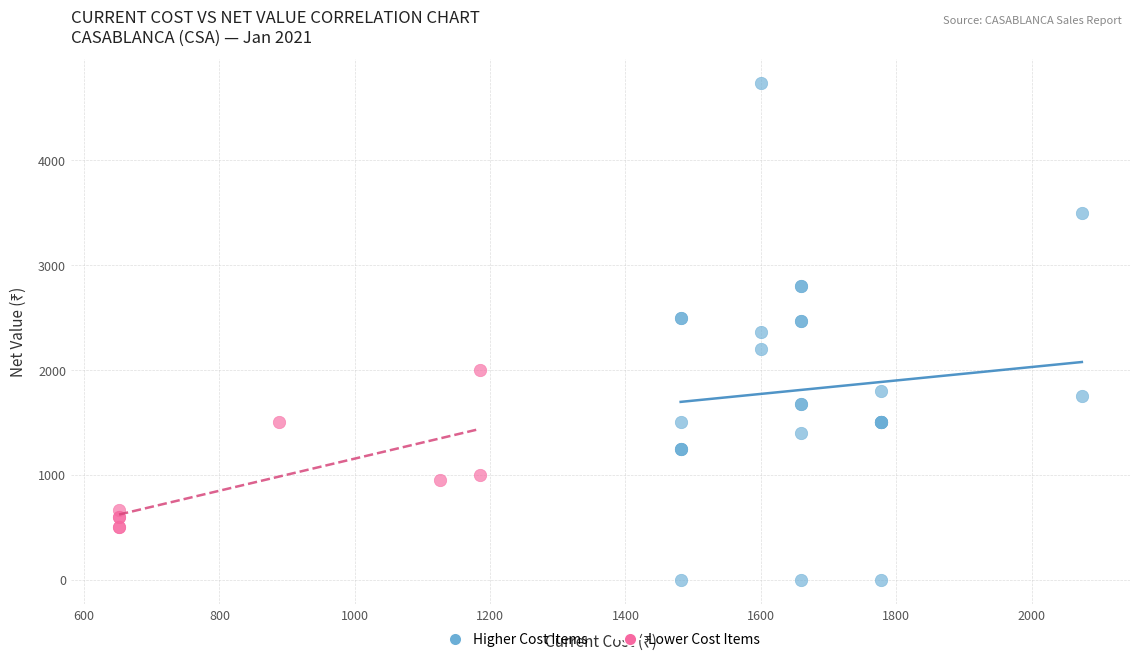

What are all the series names shown in the legend?

Higher Cost Items, Lower Cost Items